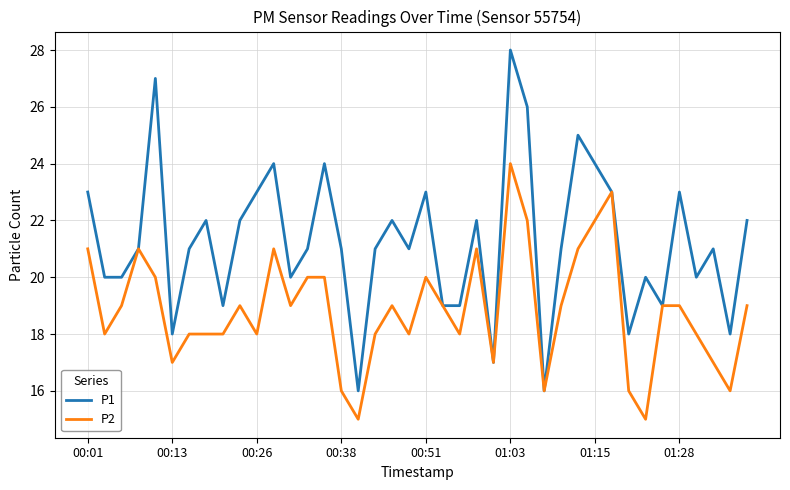

Rank the series by their maximum value, from highest to lowest.

P1, P2